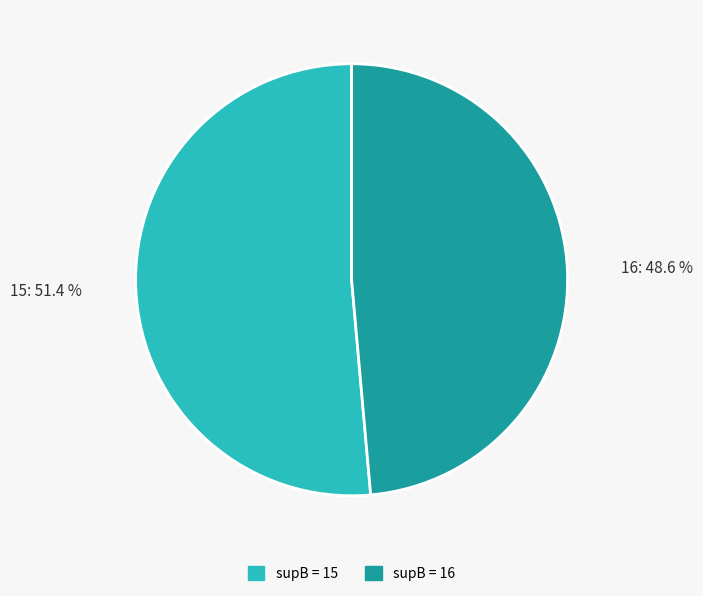

How many segments does this pie chart have?

2